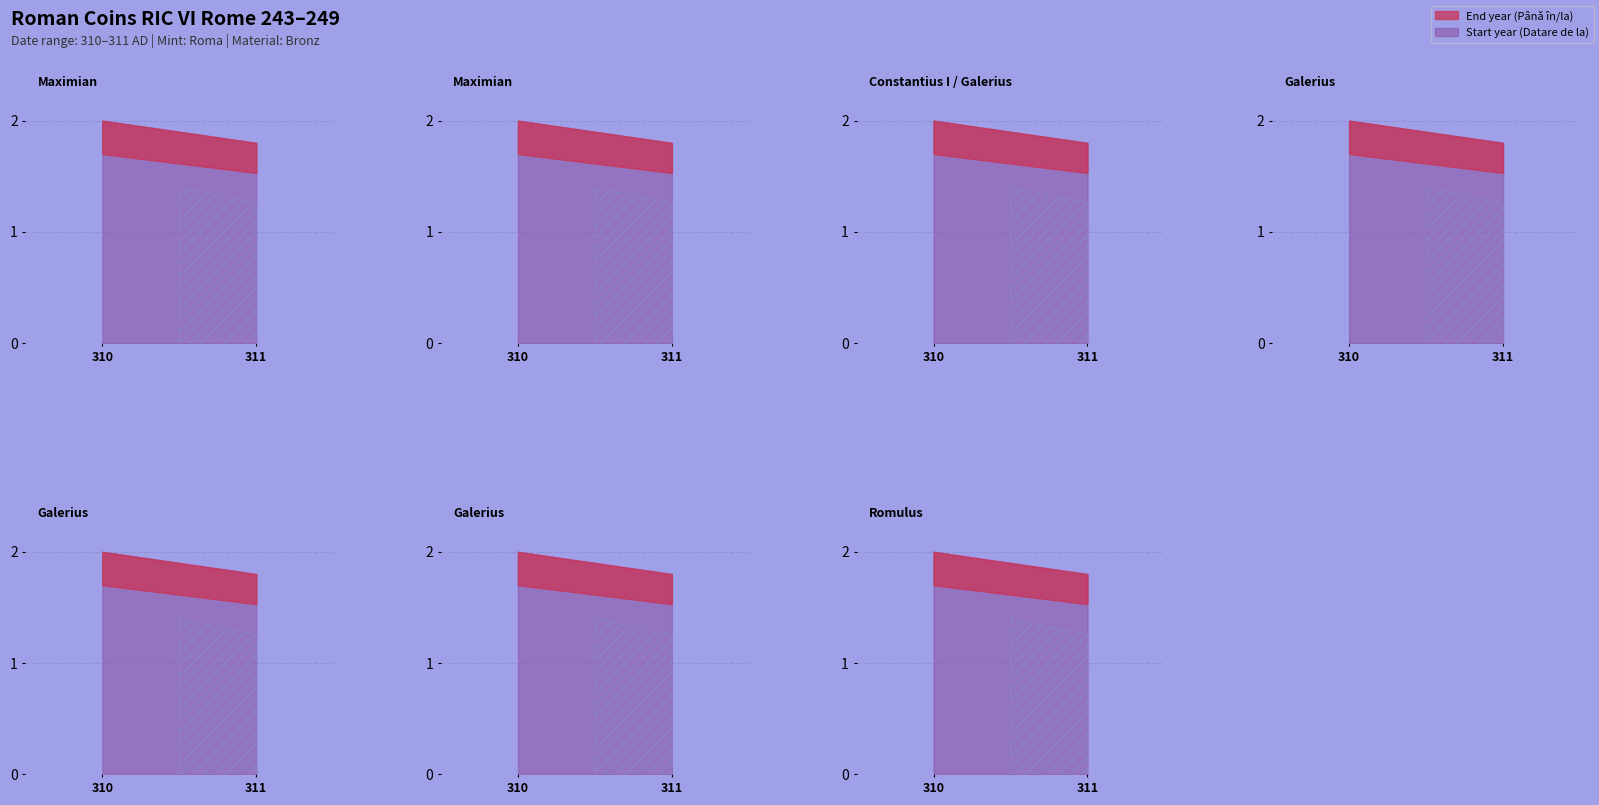

Which series has the widest spread of values?

Datare de la